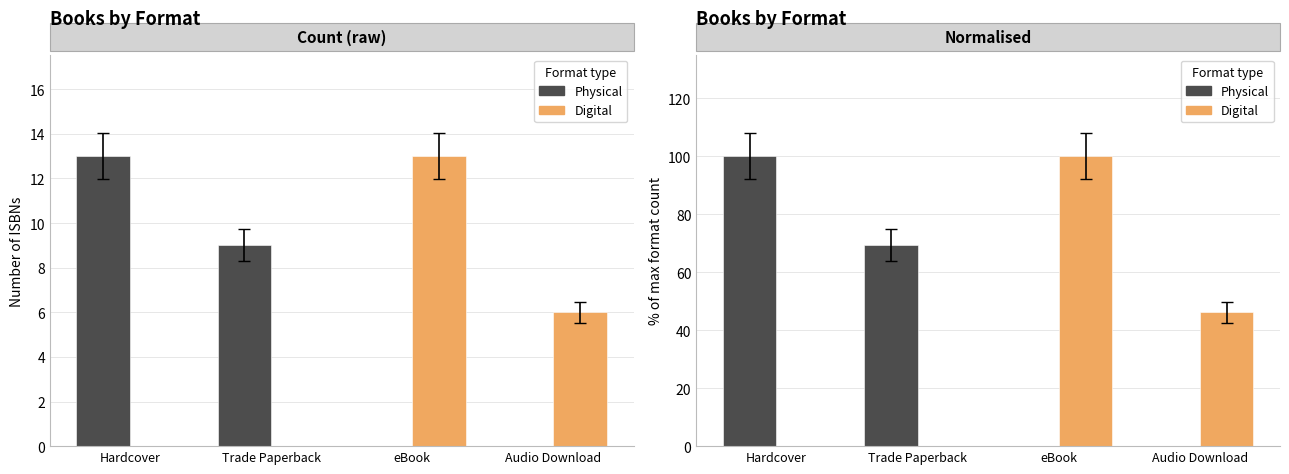

Which series changed the most between Hardcover and Audio Download?

Physical